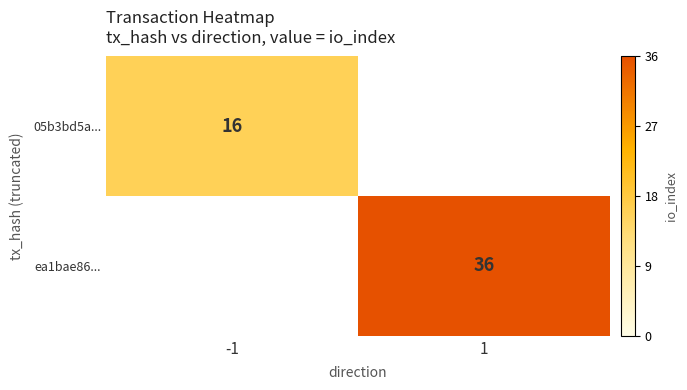

The value of 05b3bd5a... at -1 is 6. True or false?

False